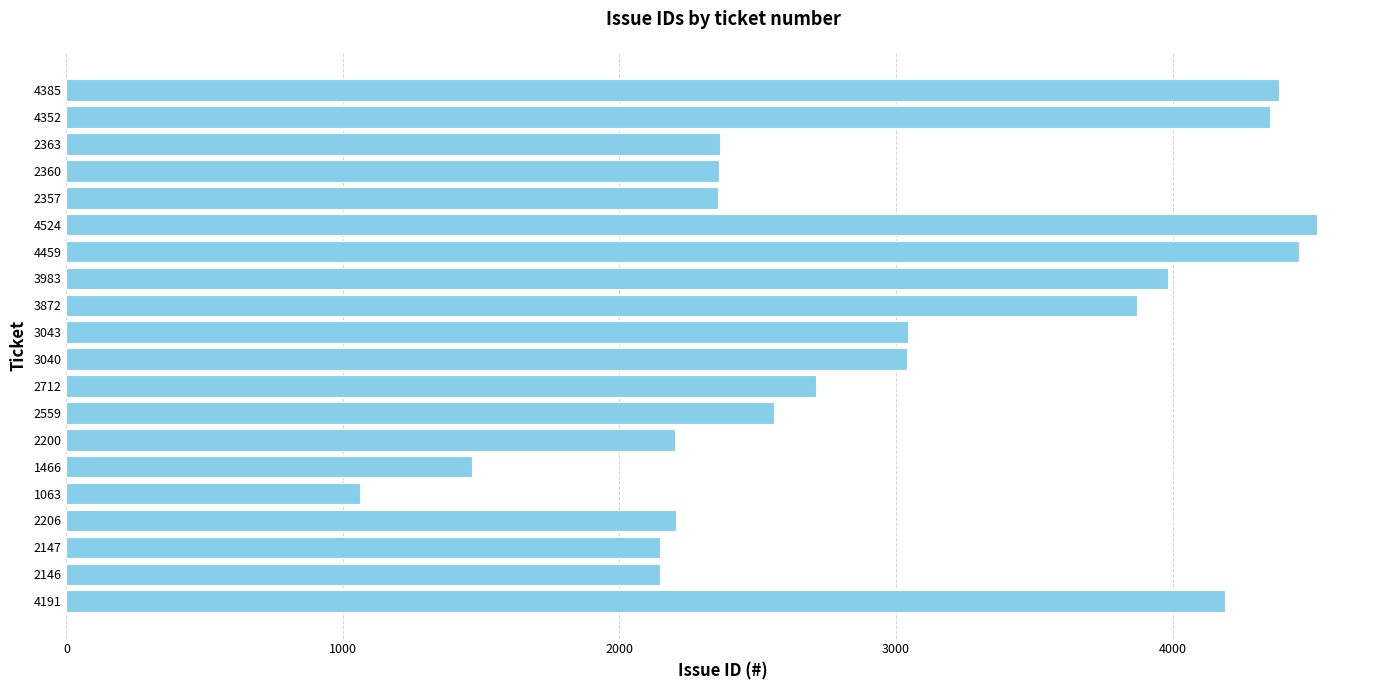

What is the difference between the maximum and second lowest values?

3058